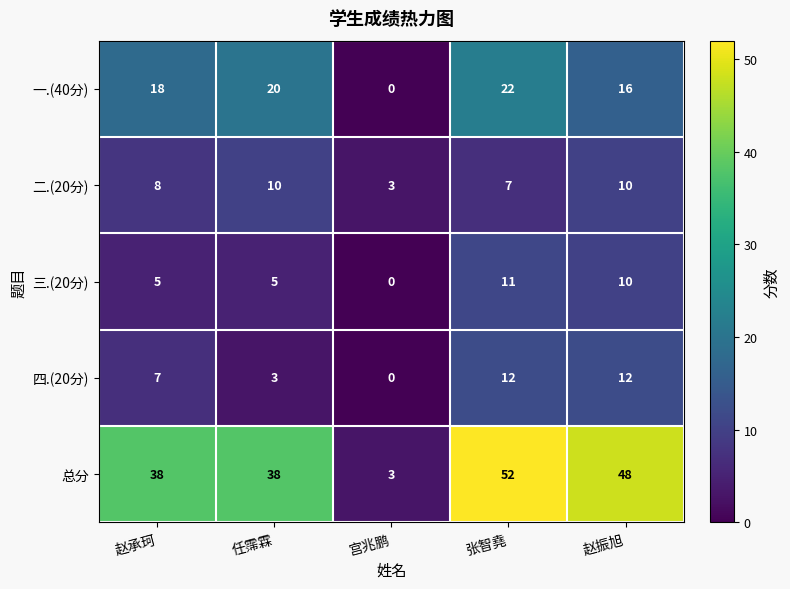

Count the number of categories in the chart.

5